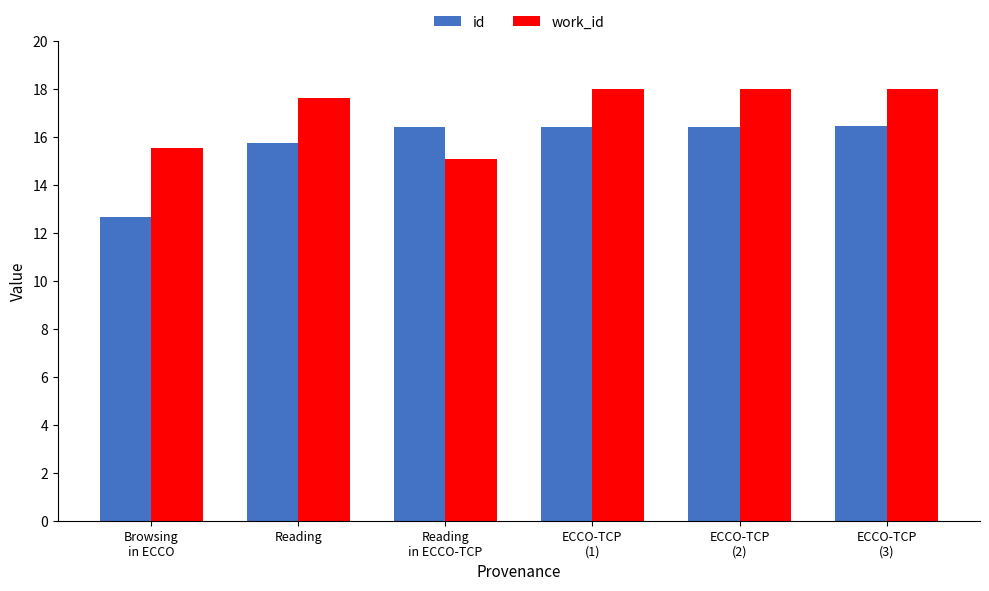

How many distinct data groups are displayed?

2